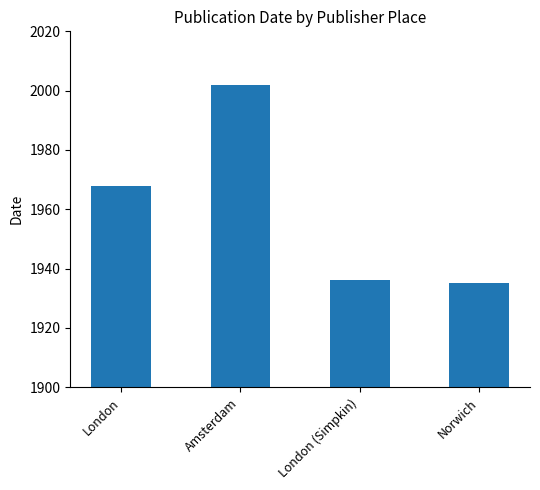

What is the sum of the values at London and London (Simpkin)?

3904